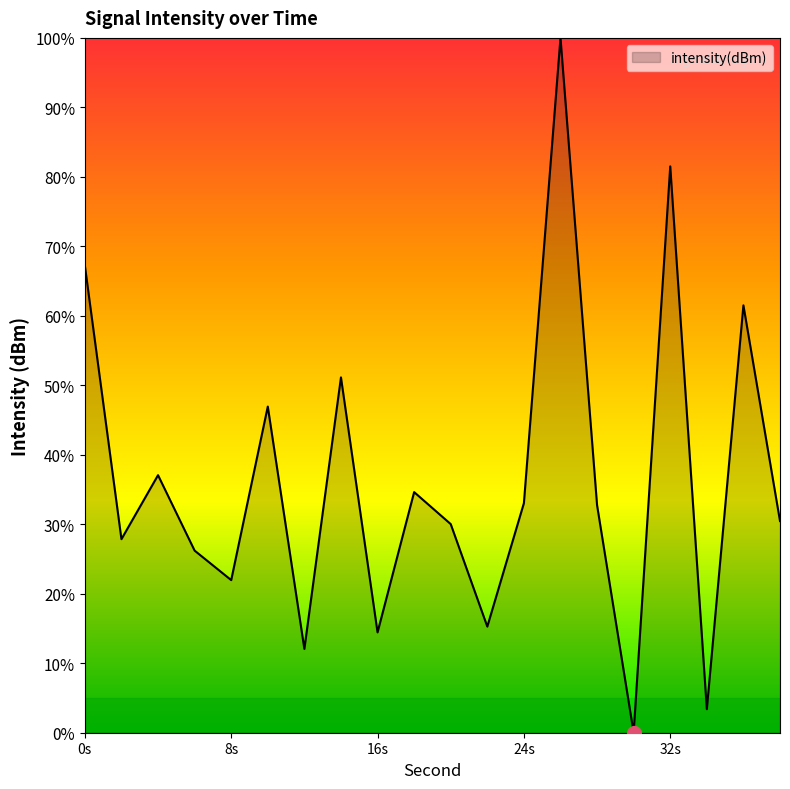

What is the difference between the maximum and minimum values?

100.0